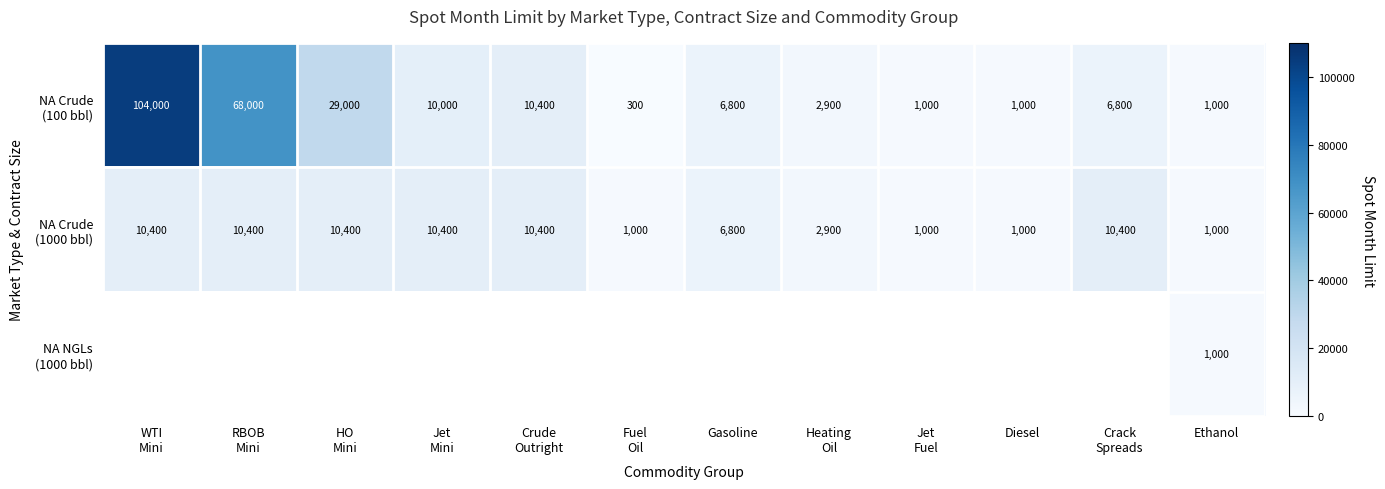

What is the total value across all series at Ethanol?

3000